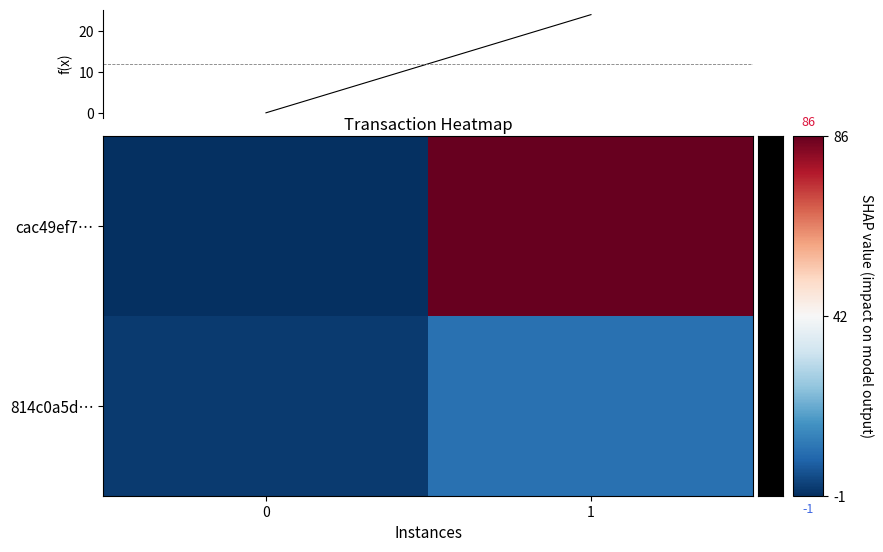

True or false: 814c0a5d… has a value of 16 at 1.

False